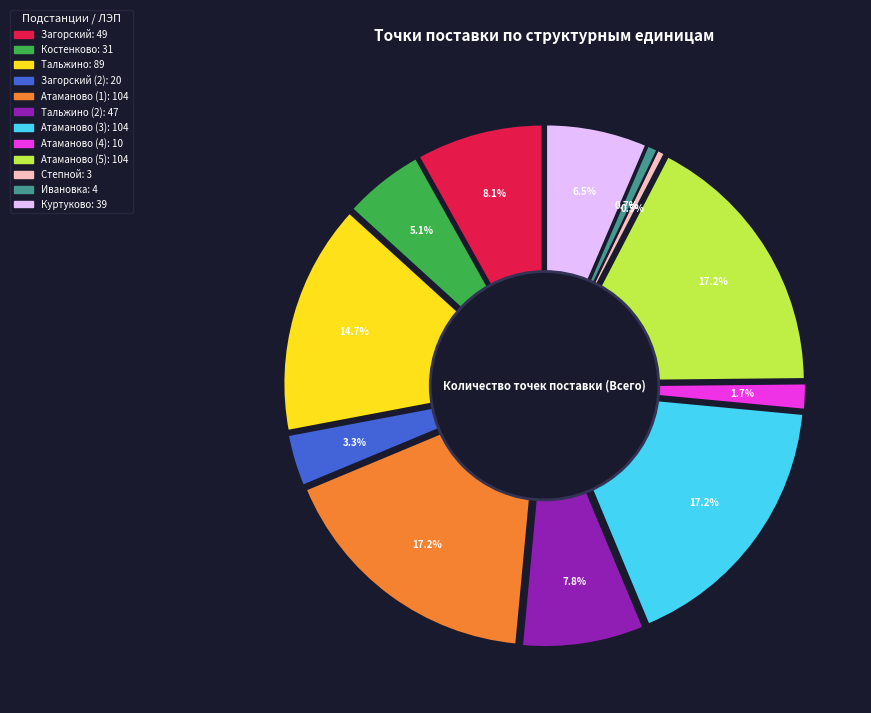

Count the number of slices in the pie.

12